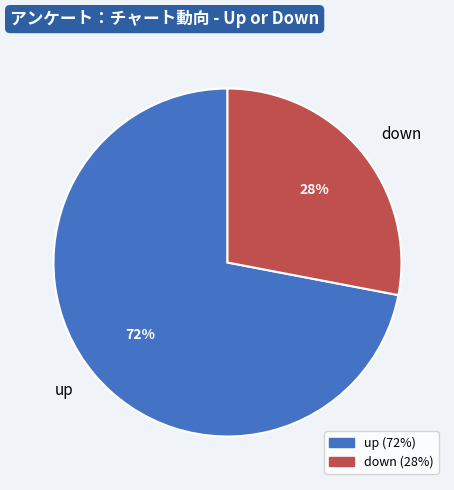

To the nearest percent, what portion does up represent?

72%